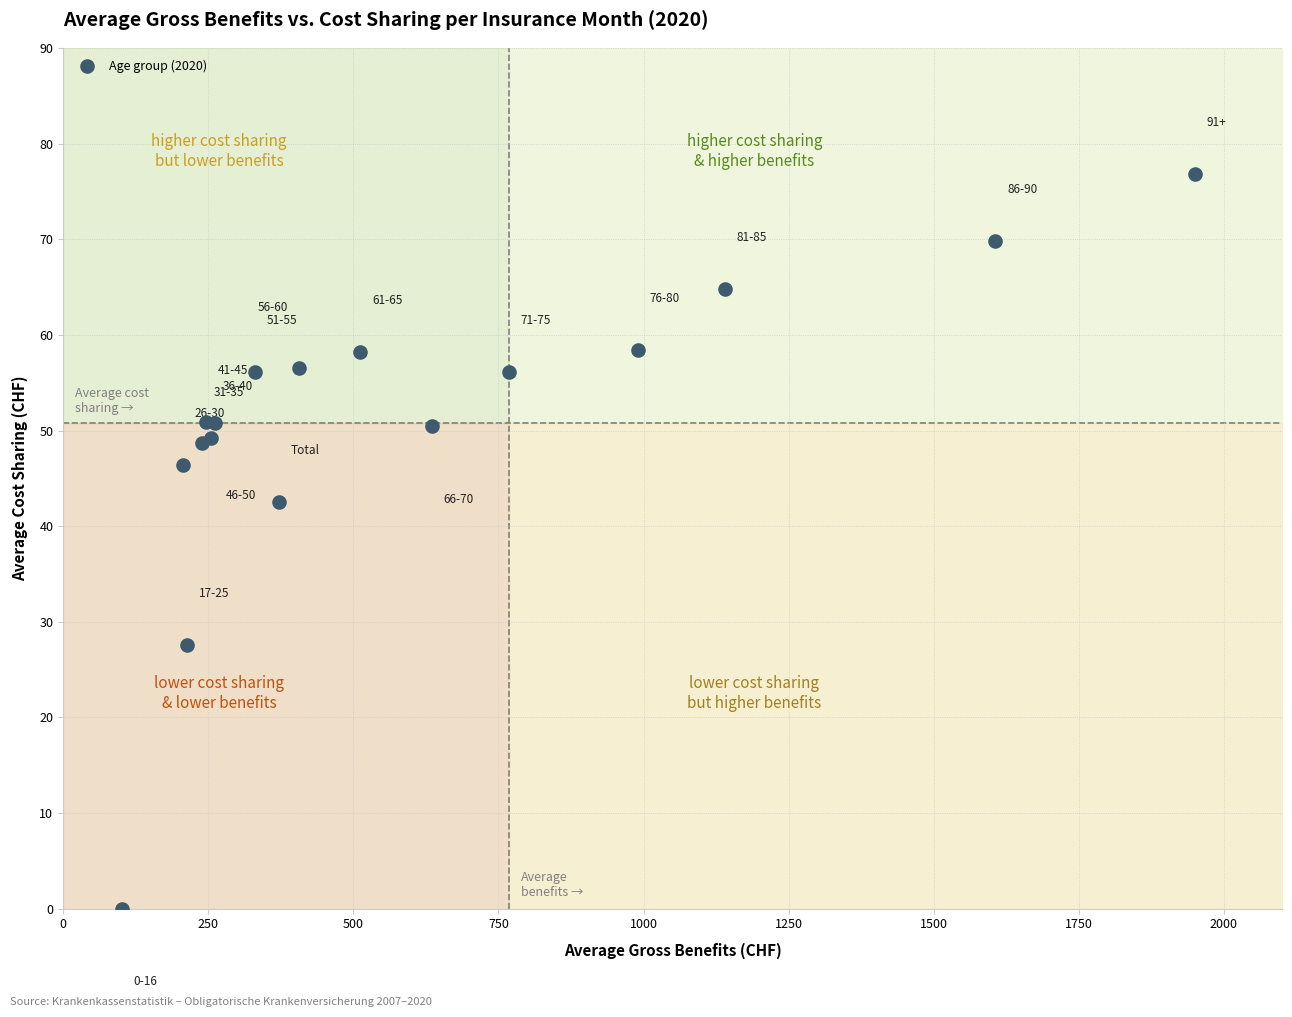

What Y value in the scatter plot is closest to 38?

42.5